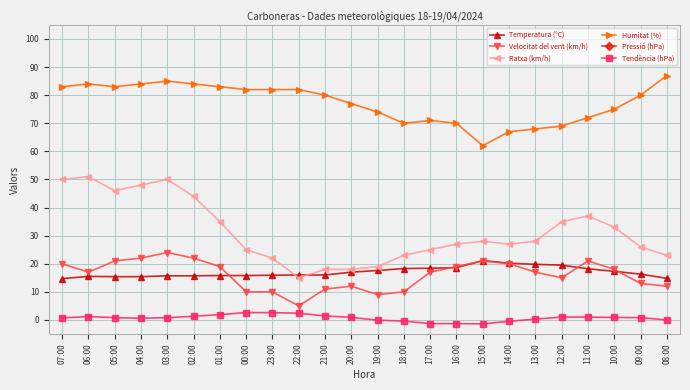

How many values in the Velocitat del vent (km/h) series exceed 17?

11